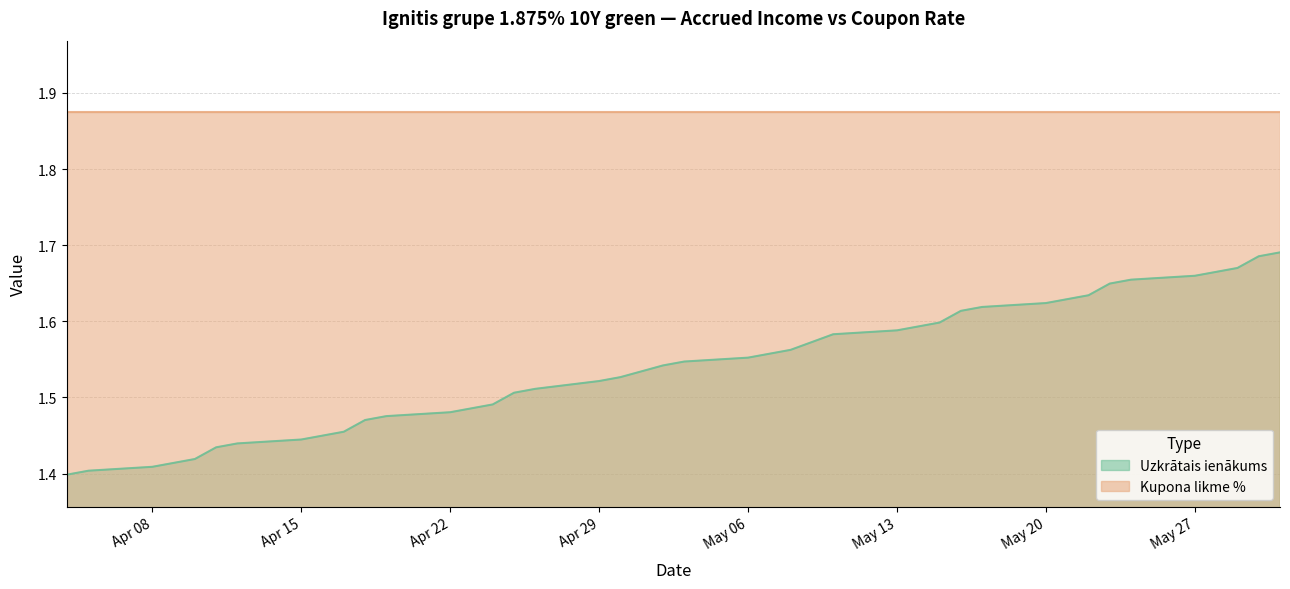

At Apr 29, list the series in order from smallest to largest.

Uzkrātais ienākums, Kupona likme %